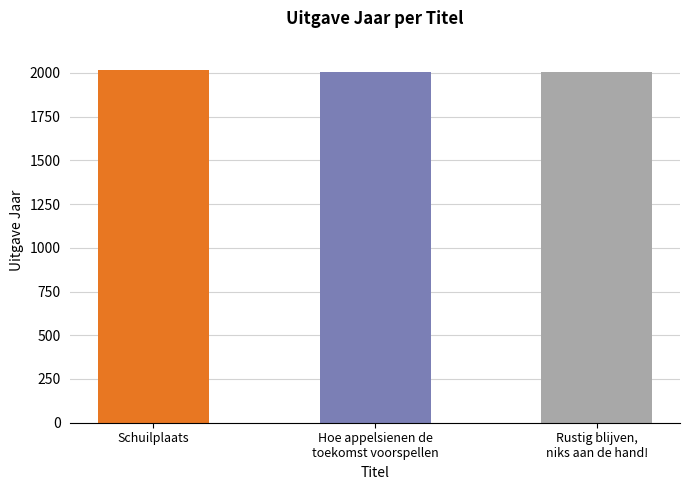

What is the average value?

2010